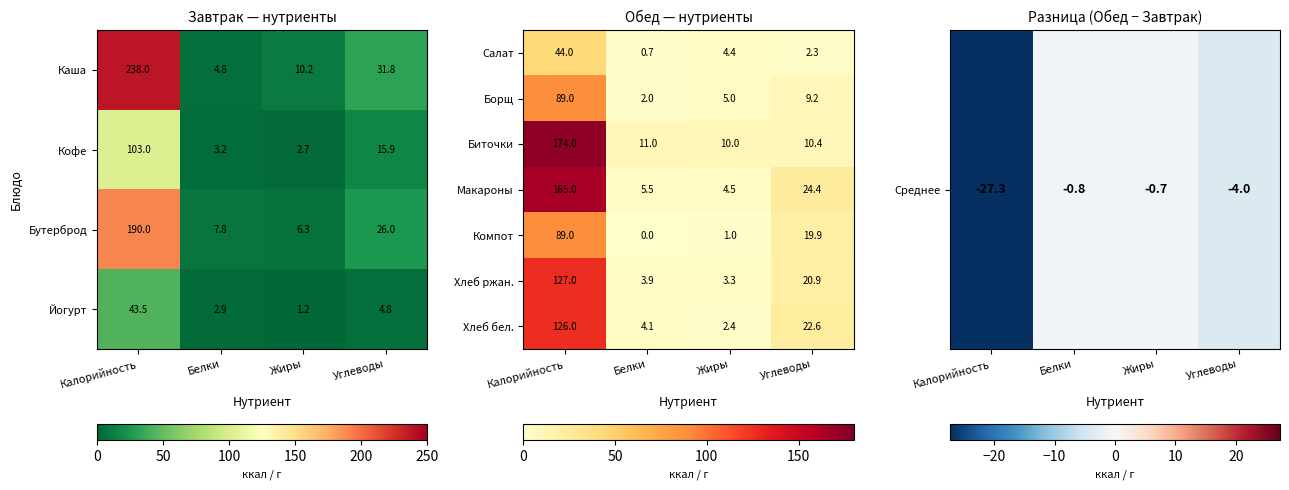

True or false: Биточки has a value of 10.0 at Жиры.

True